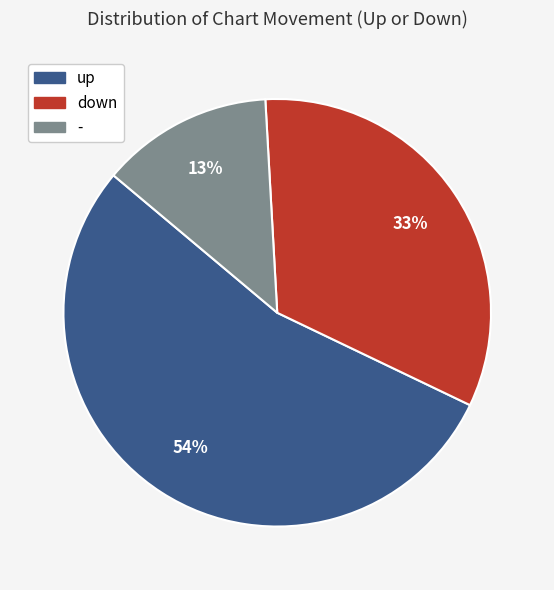

To the nearest percent, what portion does - represent?

13%